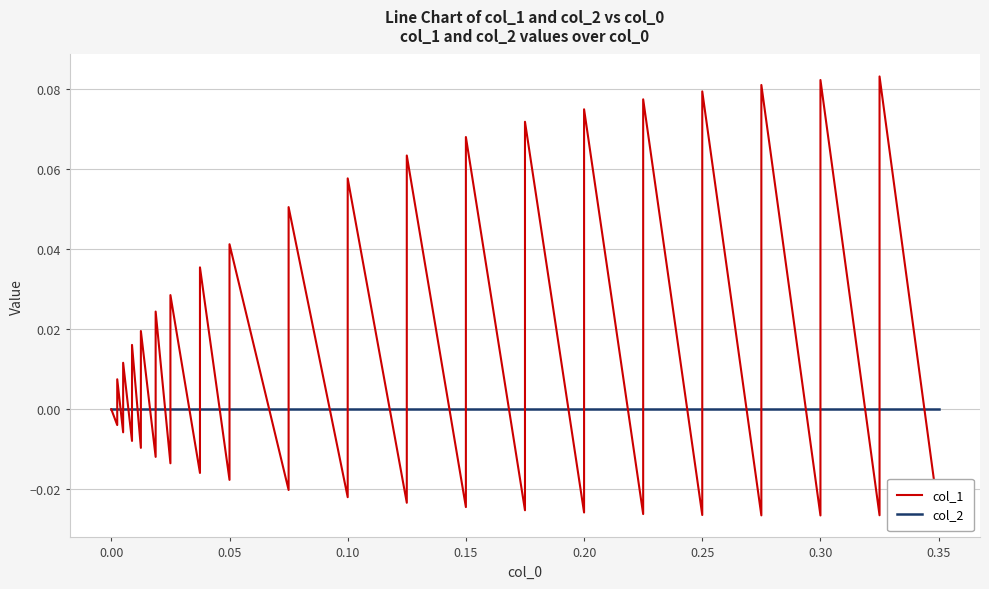

Which category has the lowest value across all series?

0.30